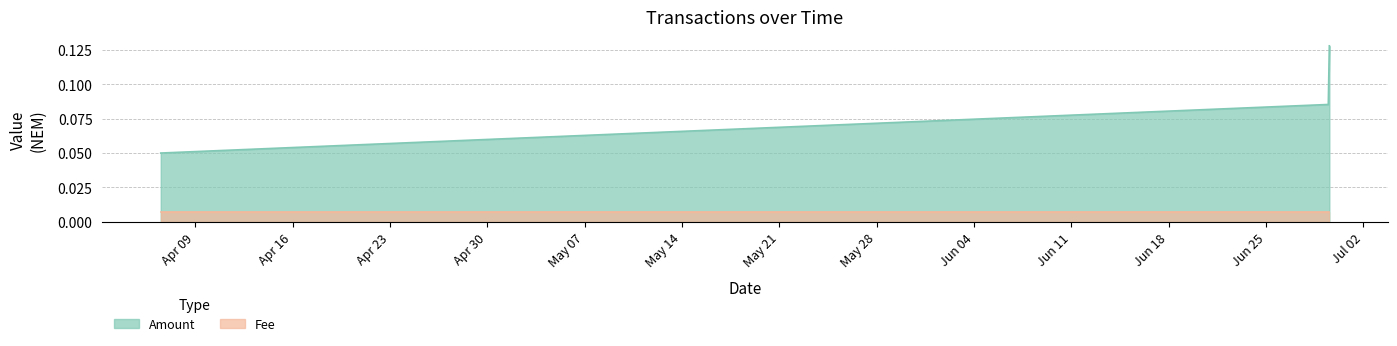

List the series in order of their overall mean, lowest first.

Fee, Amount